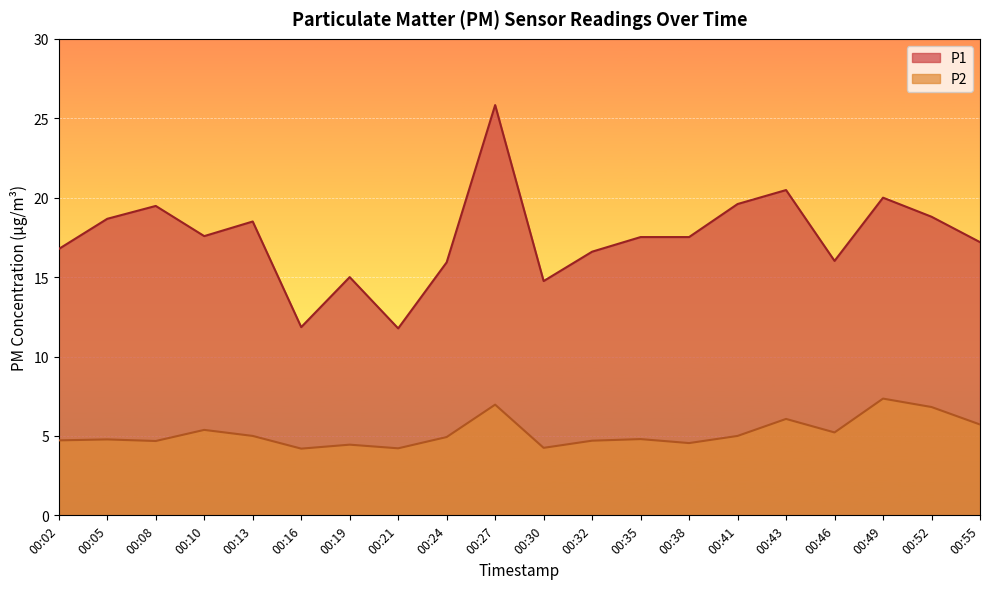

Reading left to right, transcribe all the data shown in this chart.

P1: 00:02=16.8	00:05=18.7	00:08=19.5	00:10=17.6	00:13=18.5	00:16=11.8	00:19=15.0	00:21=11.8	00:24=15.9	00:27=25.8	00:30=14.8	00:32=16.6	00:35=17.5	00:38=17.5	00:41=19.6	00:43=20.5	00:46=16.0	00:49=20.0	00:52=18.8	00:55=17.2
P2: 00:02=4.7	00:05=4.8	00:08=4.7	00:10=5.4	00:13=5.0	00:16=4.2	00:19=4.5	00:21=4.2	00:24=4.9	00:27=7.0	00:30=4.2	00:32=4.7	00:35=4.8	00:38=4.5	00:41=5.0	00:43=6.1	00:46=5.2	00:49=7.3	00:52=6.8	00:55=5.7